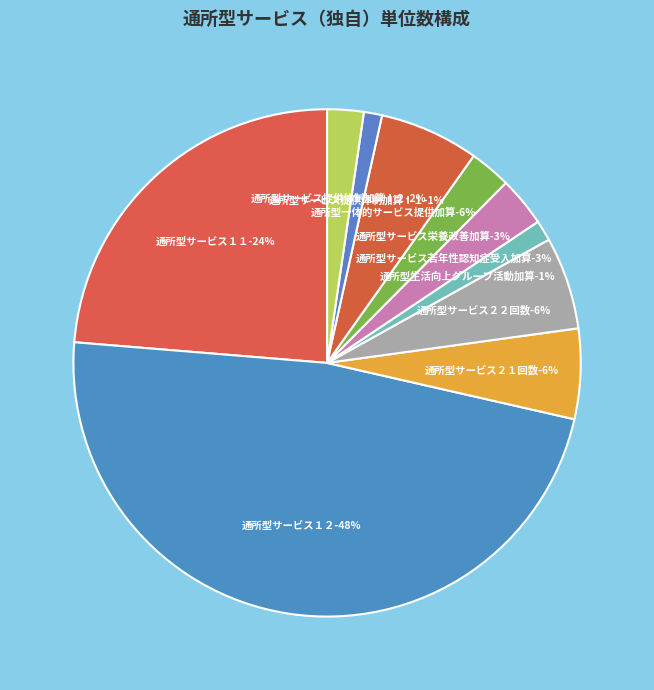

How much of the chart is everything except 通所型サービス２２回数?

94.1%